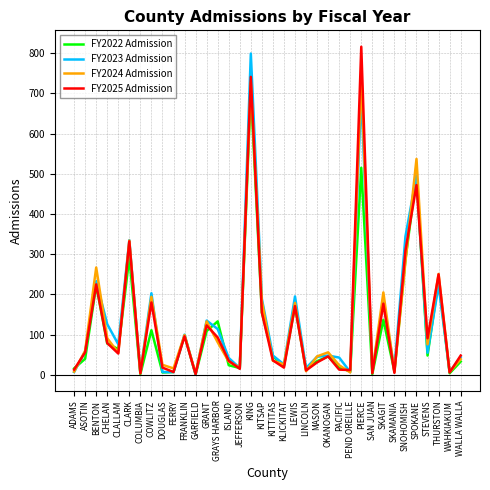

The value of FY2024 Admission at OKANOGAN is 88. True or false?

False